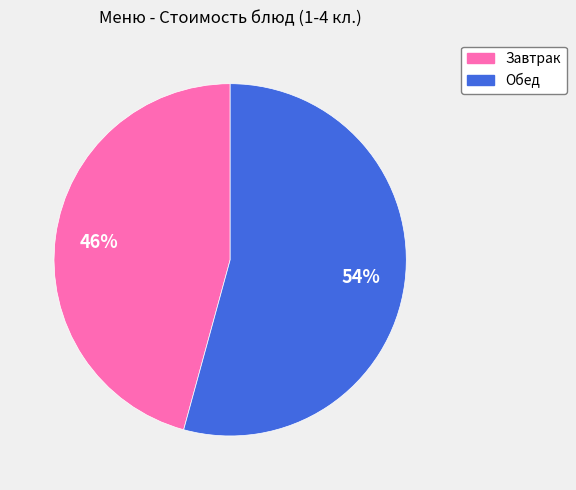

Is there any slice that represents more than half of the pie?

Yes